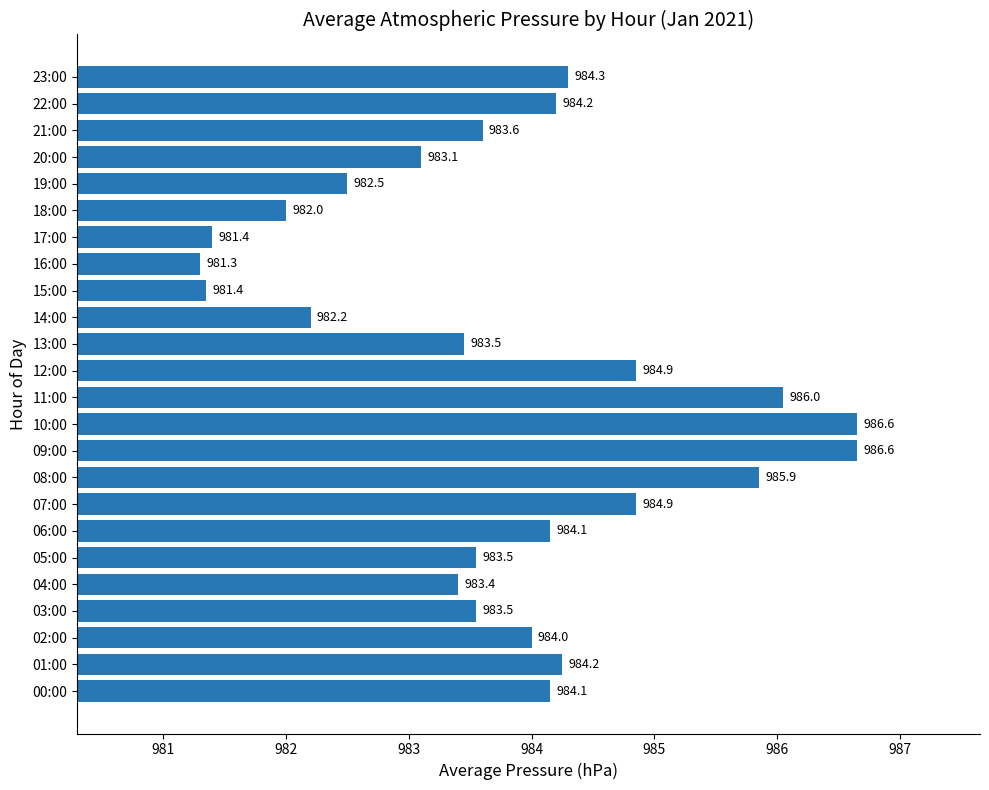

At which label is the value closest to 983?

20:00